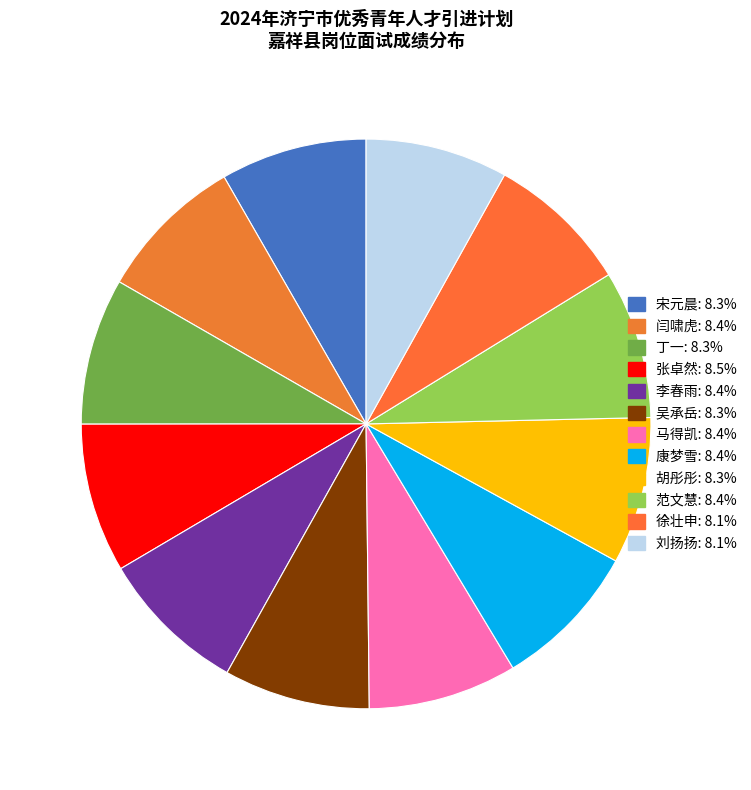

Do 李春雨 and 闫啸虎 together represent more than half of the pie?

No